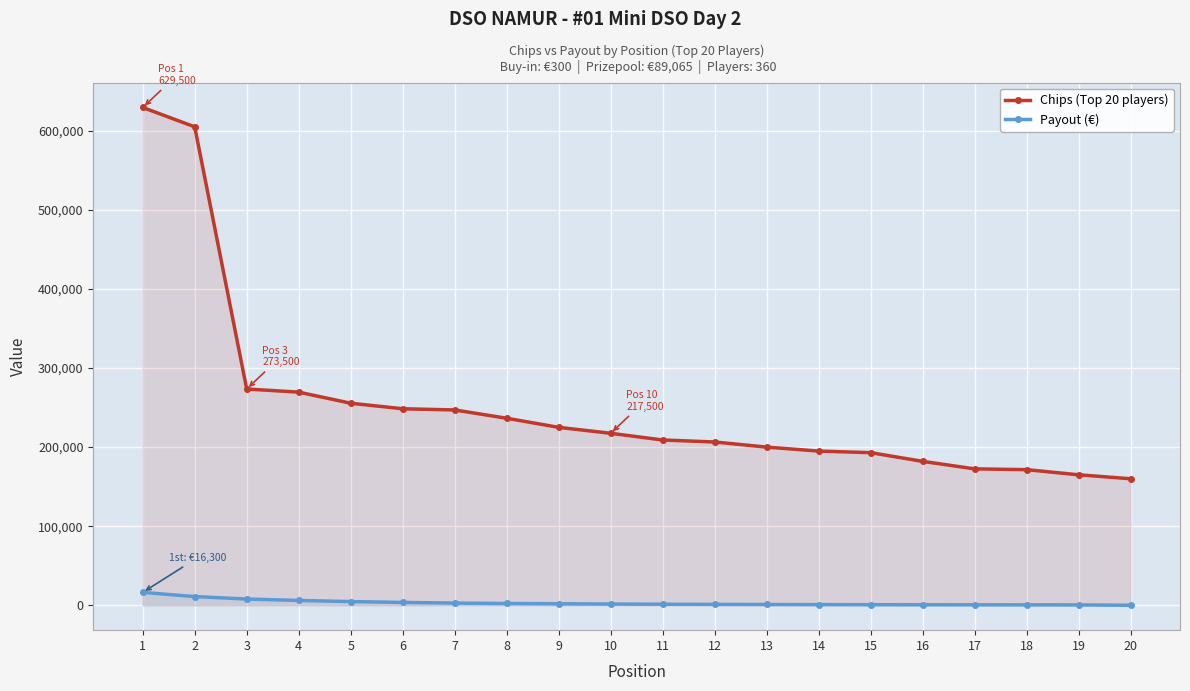

Rank the series by their average value, from highest to lowest.

Chips (Top 20 players), Payout (€)